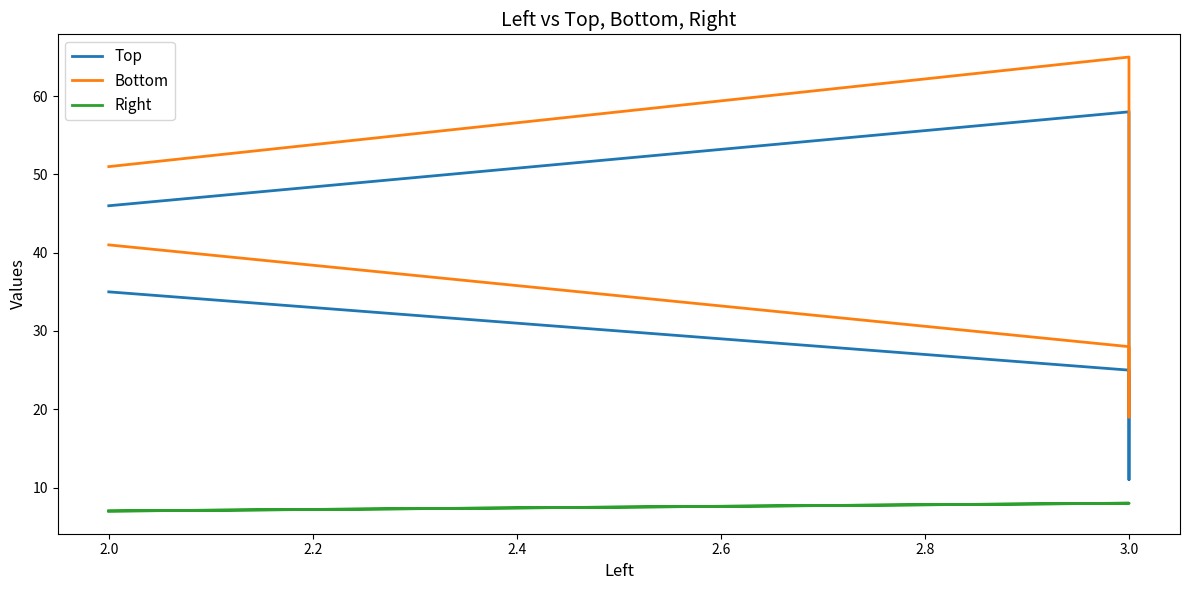

Count the Bottom values in the range 28 to 51.

3